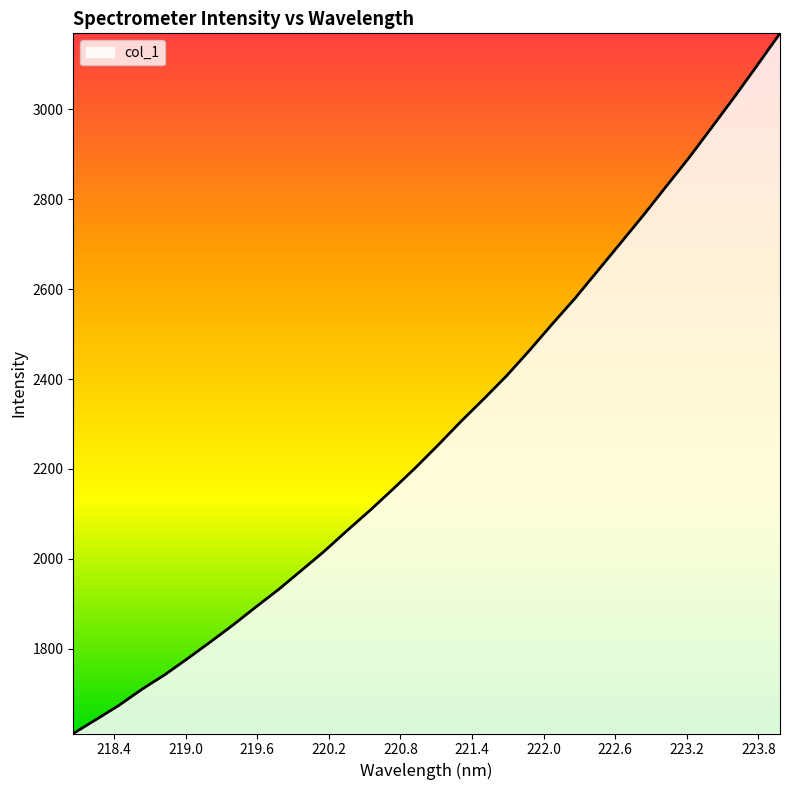

What is the minimum value shown in the chart?

1611.9